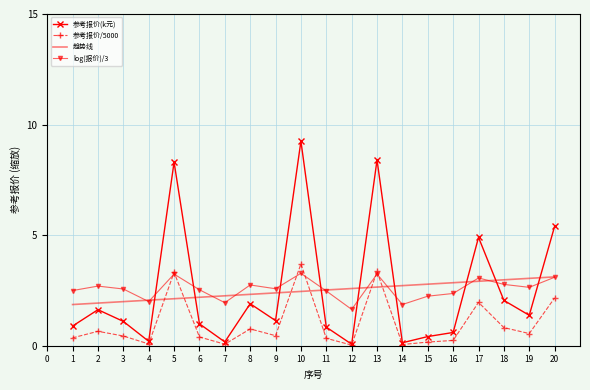

At which category does the chart reach its peak across all series?

10